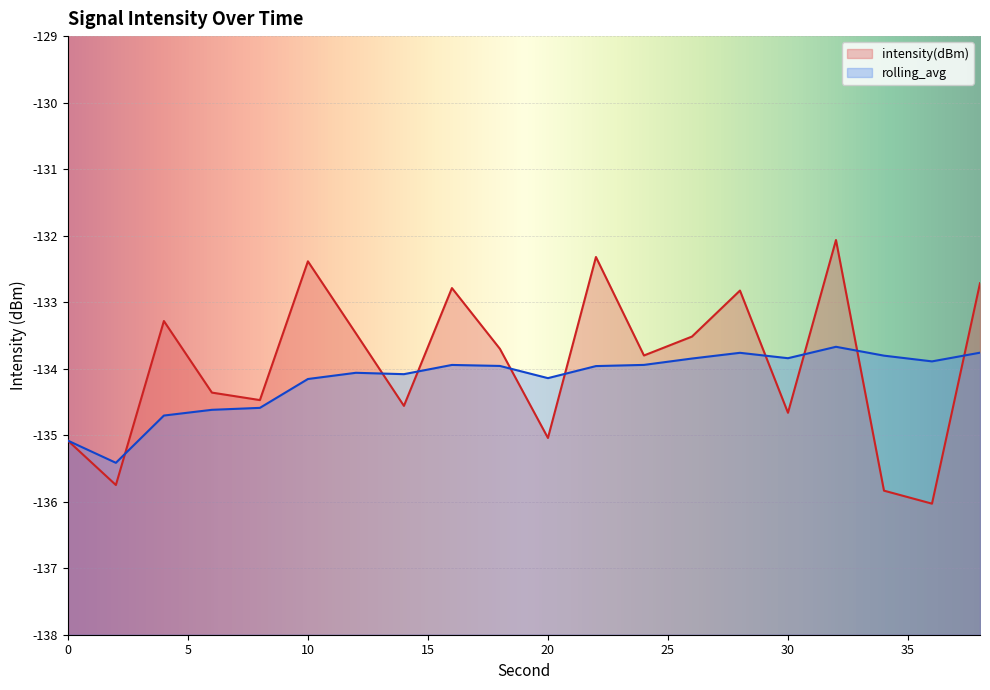

Reading left to right, list all the values displayed in this chart.

intensity(dBm): -135.1	-135.7	-133.3	-134.4	-134.5	-132.4	-133.5	-134.6	-132.8	-133.7	-135.0	-132.3	-133.8	-133.5	-132.8	-134.7	-132.1	-135.8	-136.0	-132.7
rolling_avg: -135.1	-135.4	-134.7	-134.6	-134.6	-134.2	-134.1	-134.1	-133.9	-134.0	-134.1	-134.0	-133.9	-133.8	-133.8	-133.8	-133.7	-133.8	-133.9	-133.8